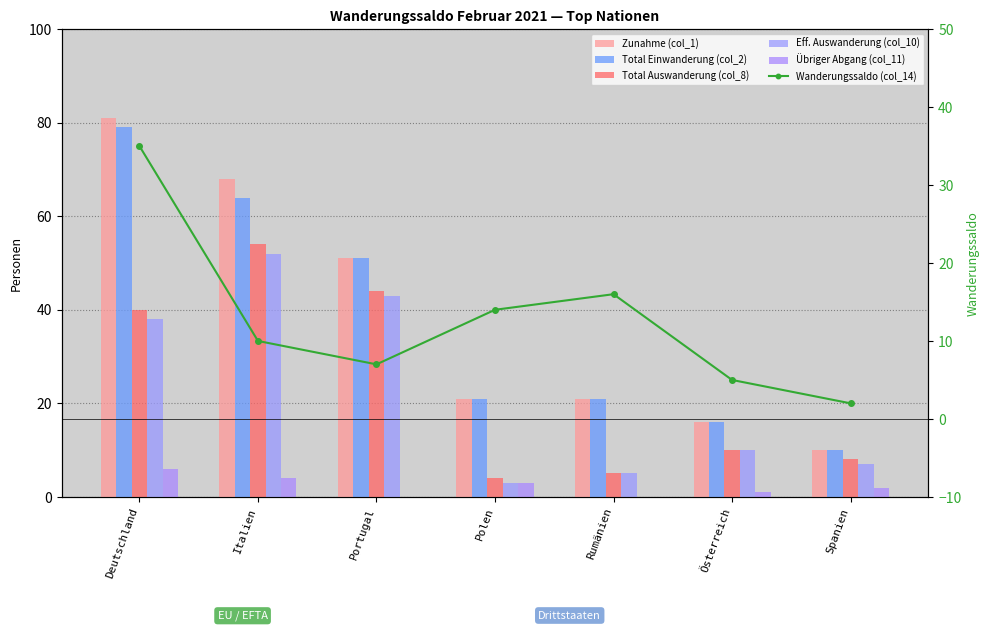

What is the difference between the highest and lowest values at Polen?

18